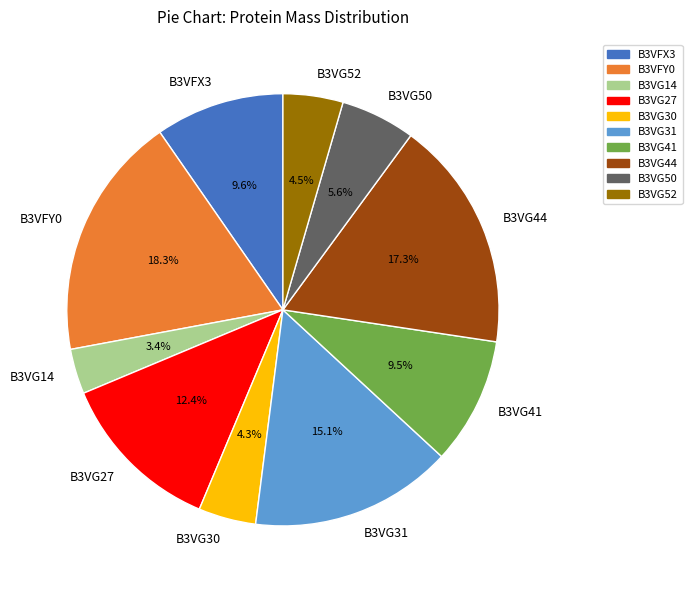

To the nearest percent, what percentage of the pie is B3VG27?

12%